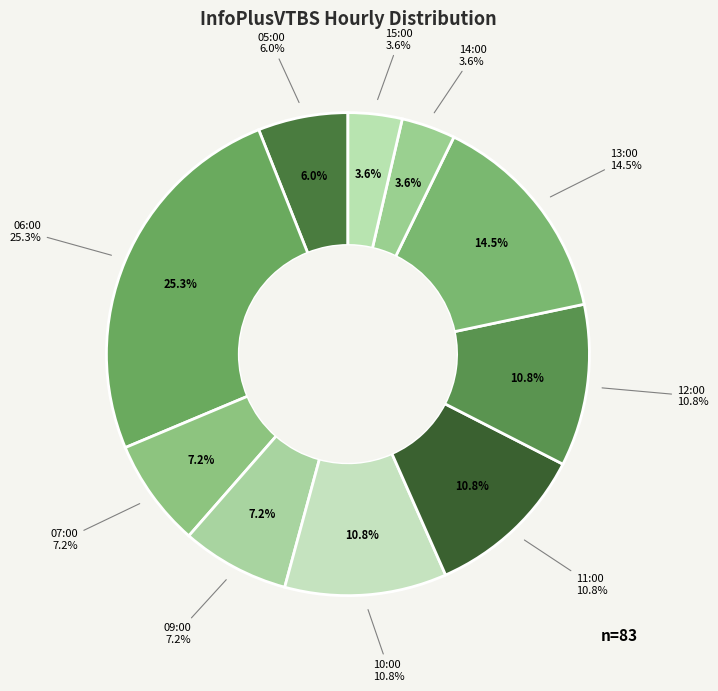

What is the change in value from 12:00 to 15:00?

-6